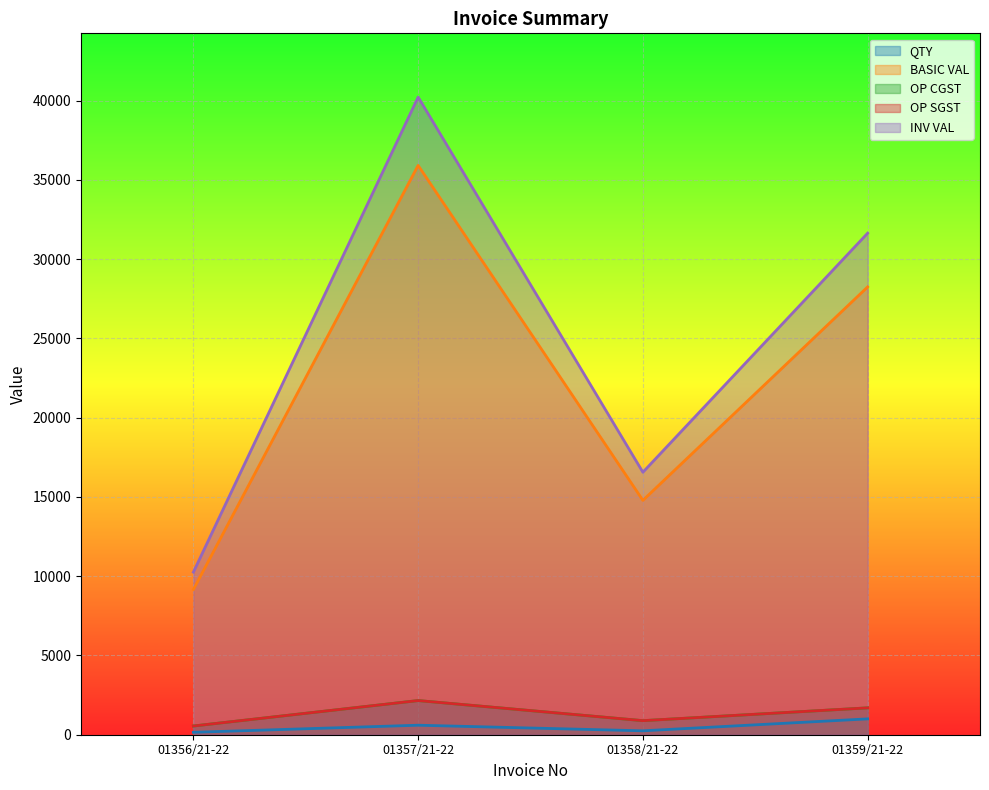

At how many categories does at least one series exceed 33538?

1